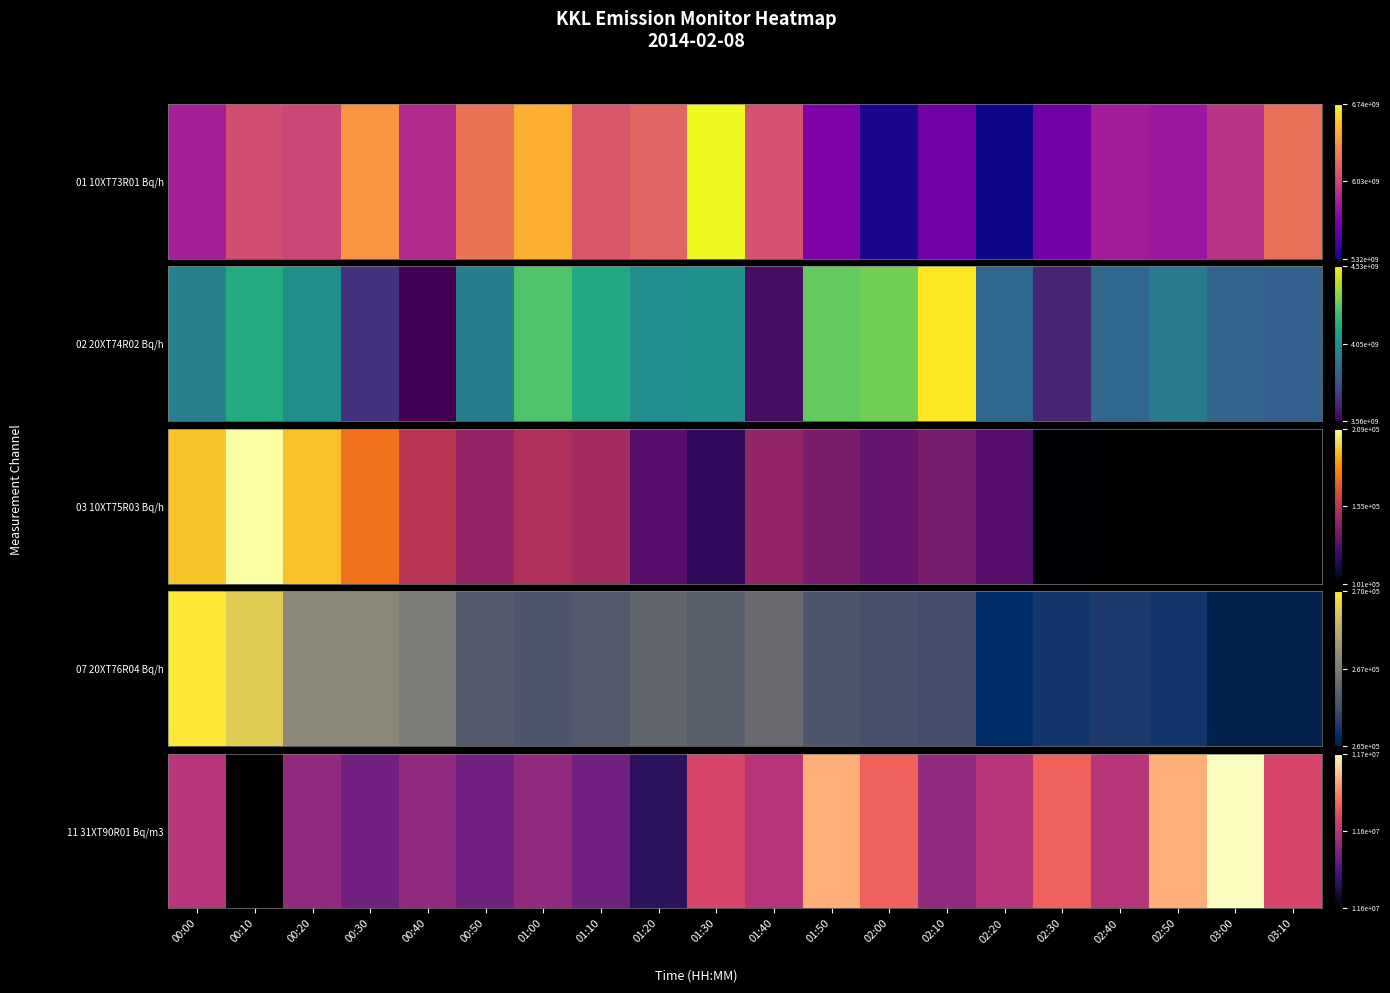

Count the number of categories in the chart.

20